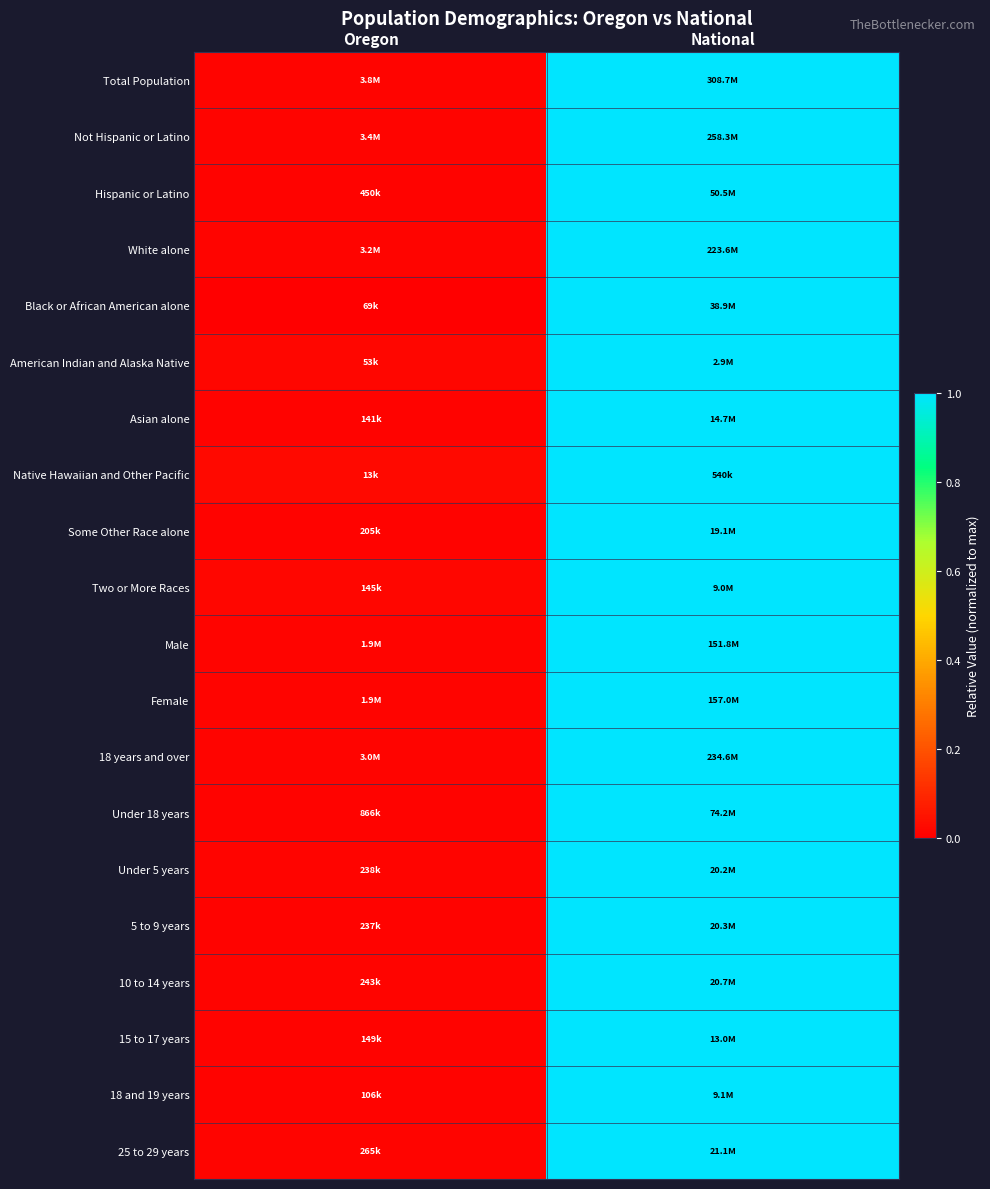

At which category is the sum across all series the highest?

National